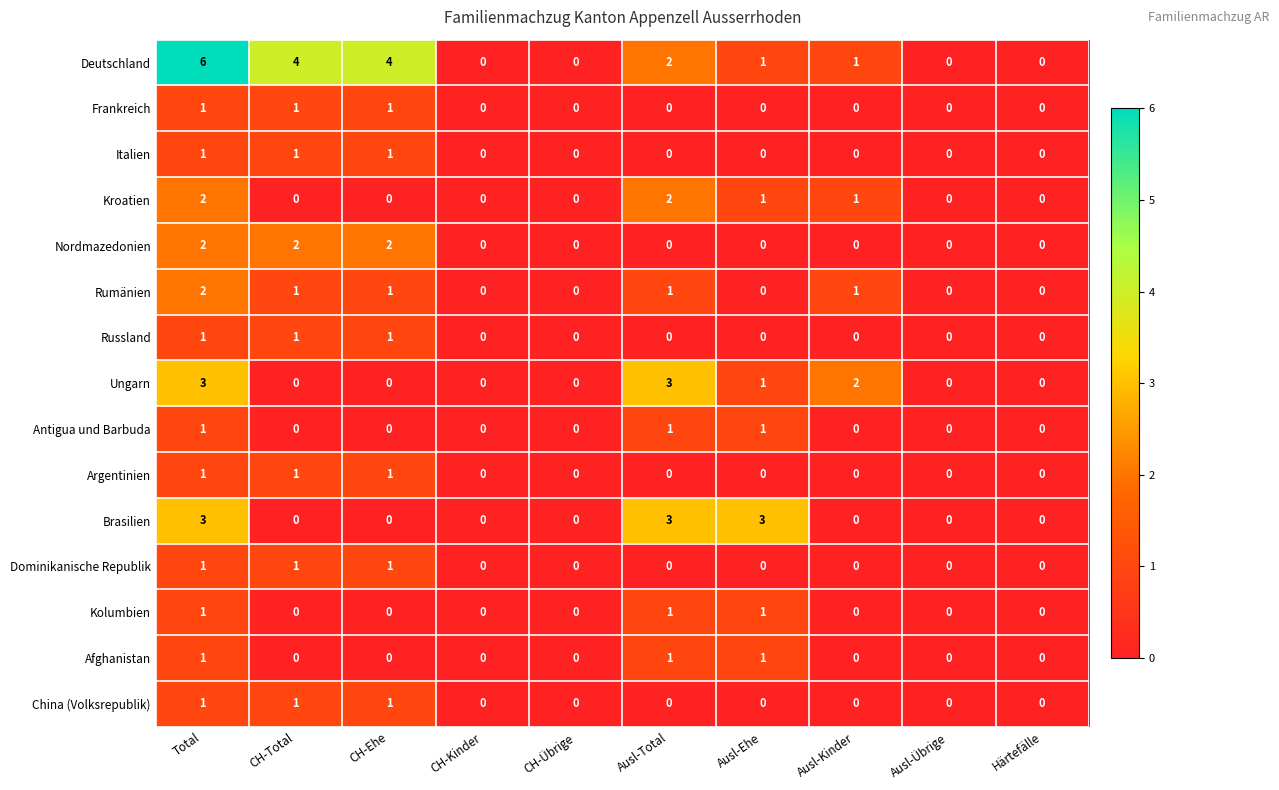

What is the sum of all Argentinien values?

3